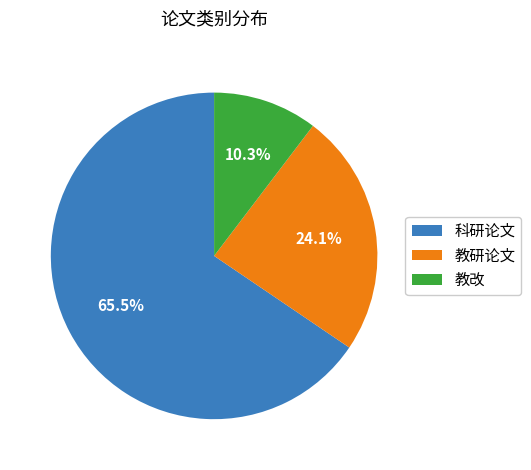

True or false: 教研论文 accounts for 35% of the total.

False